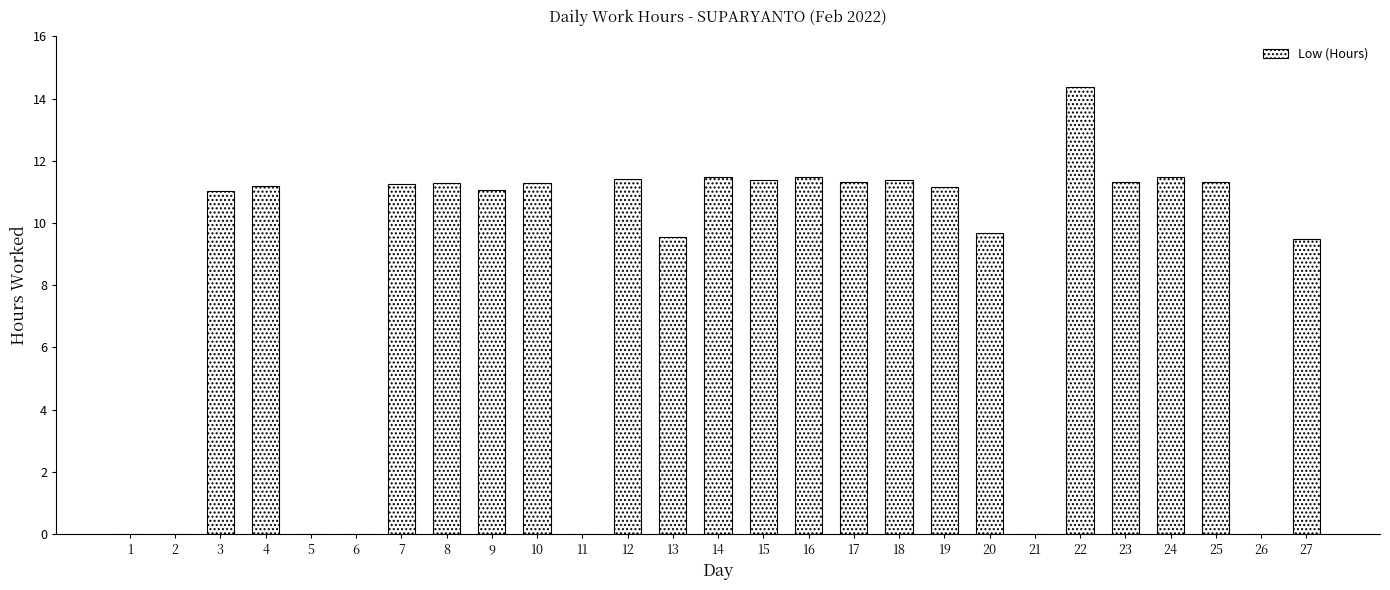

Is it true that the value at 10 is 7.5?

False